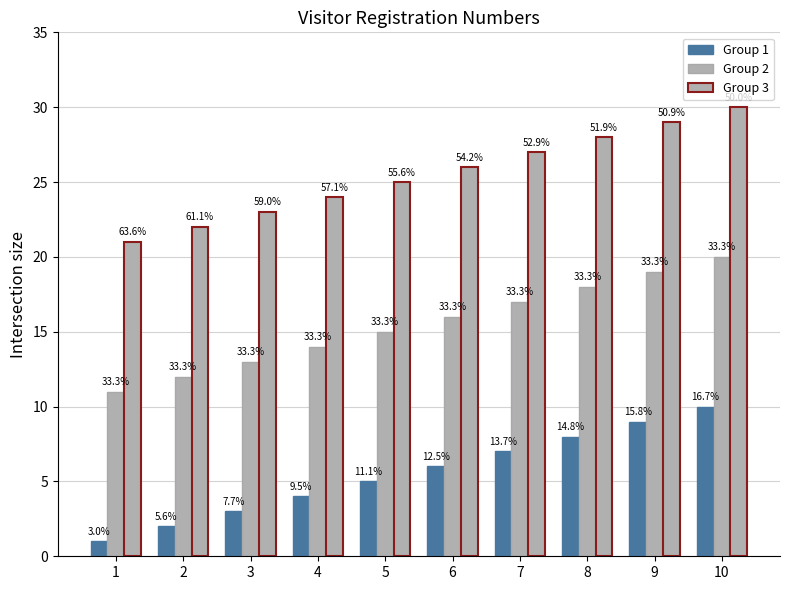

Which label corresponds to the largest value in the chart?

10